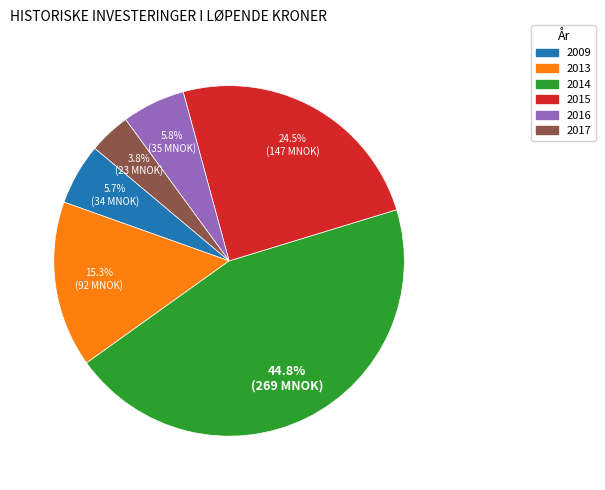

Is there a majority slice in this chart?

No